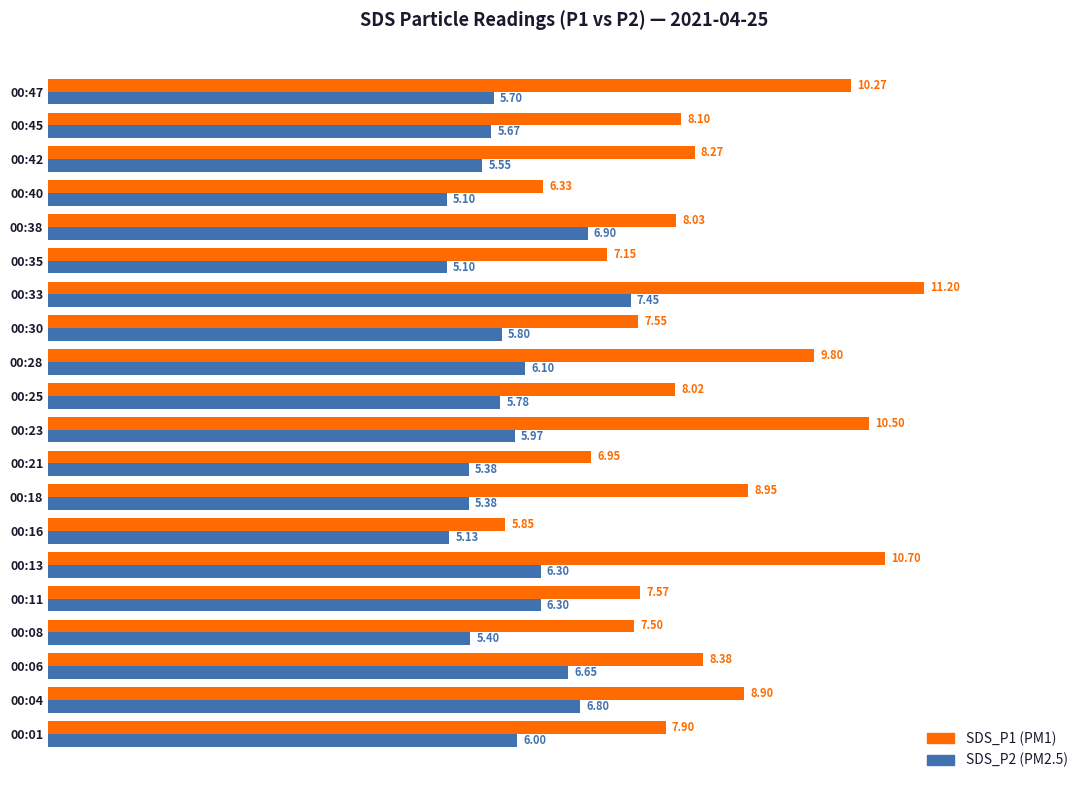

What is the spread (max minus min) of values at 00:11?

1.3